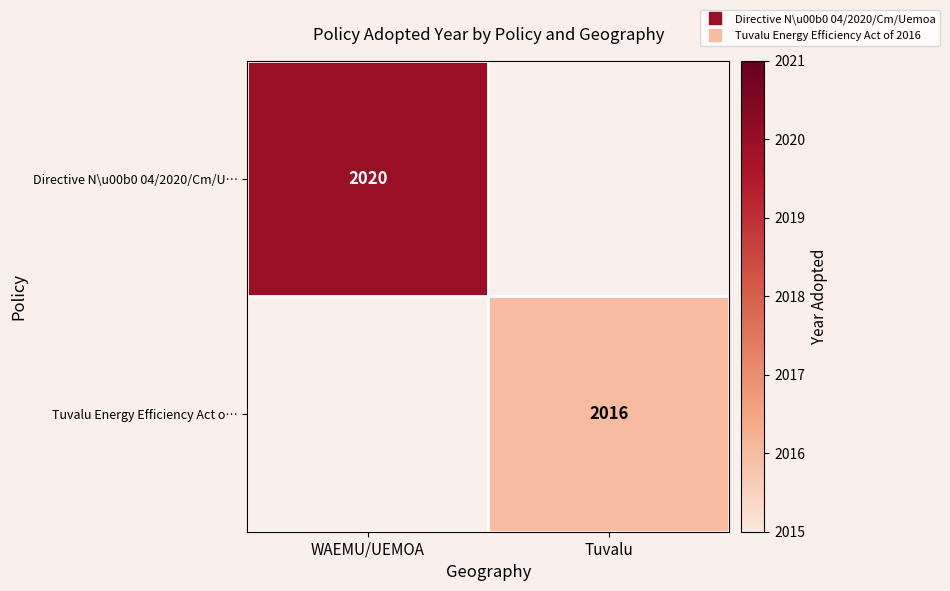

The value of Directive N\u00b0 04/2020/Cm/U… at WAEMU/UEMOA is 1083.3. True or false?

False